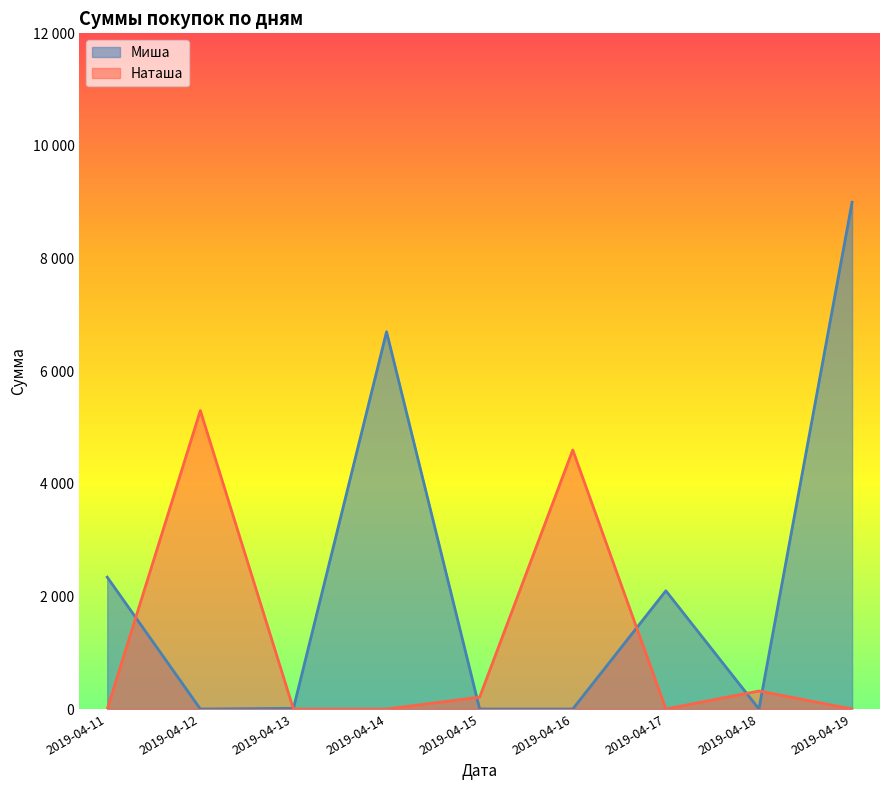

What is the difference between the Наташа values at 2019-04-16 and 2019-04-11?

4600